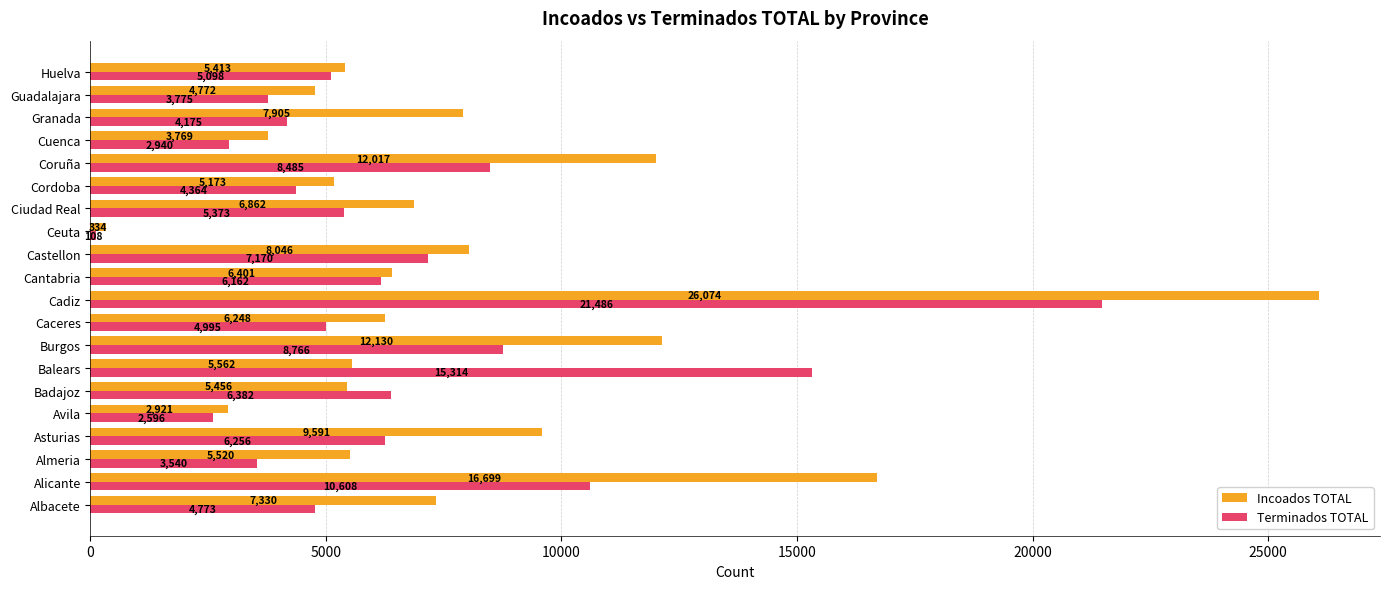

The Incoados TOTAL series shows 4772 at Guadalajara. True or false?

True